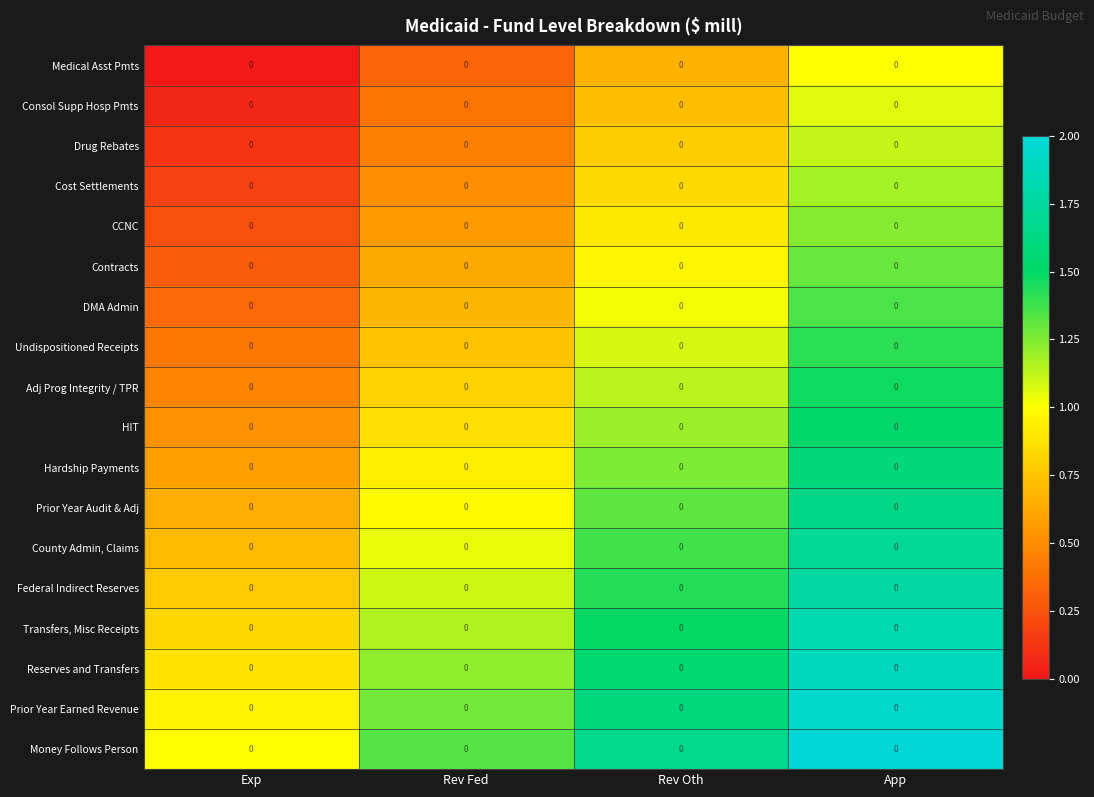

How many categories are shown in the chart?

4